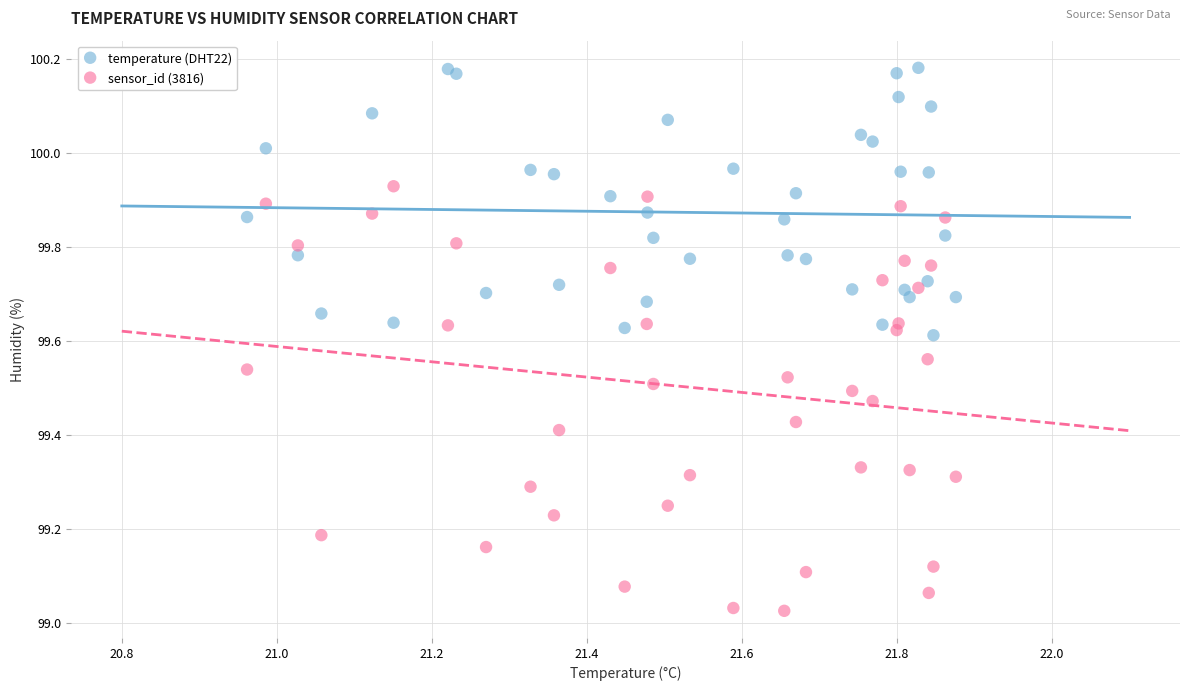

Which series has the largest Y range (max minus min)?

sensor_id (3816)